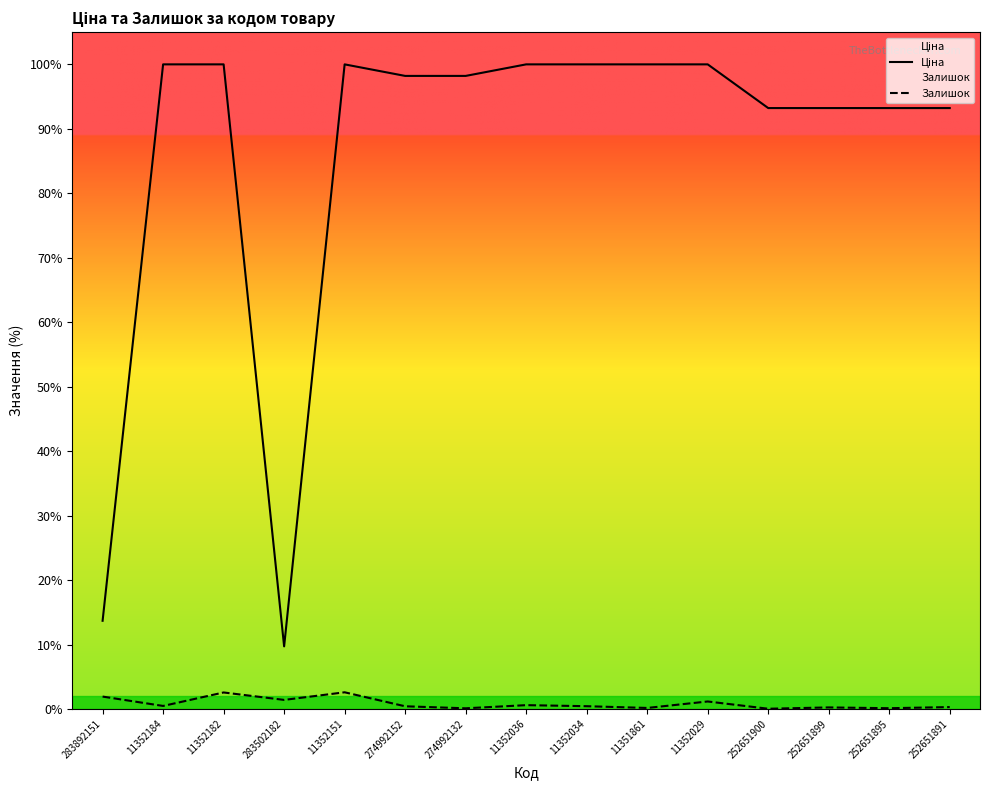

Reading left to right, transcribe all the data shown in this chart.

Ціна: 13.7	100.0	100.0	9.7	100.0	98.2	98.2	100.0	100.0	100.0	100.0	93.2	93.2	93.2	93.2
Залишок: 1.9	0.5	2.6	1.4	2.6	0.4	0.1	0.6	0.4	0.2	1.2	0.0	0.2	0.1	0.3